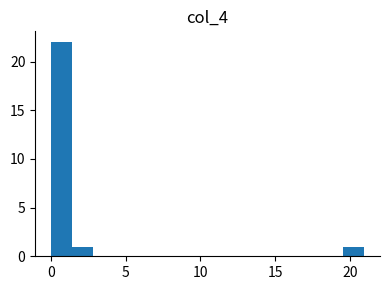

Around what value on the x-axis is the tallest bar? Give the approximate position of its centre, as read against the axis.

0.5